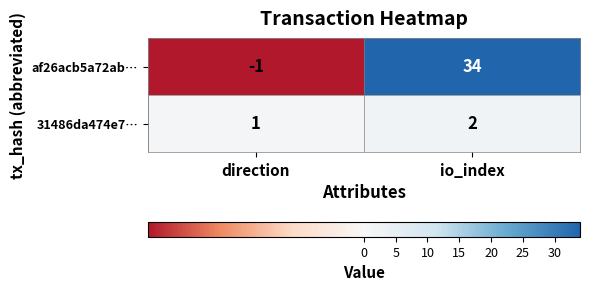

The 31486da474e7… series shows 1 at io_index. True or false?

False